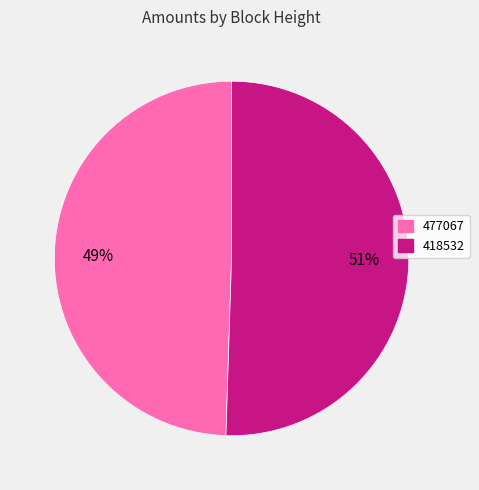

Which slice is the smallest?

477067